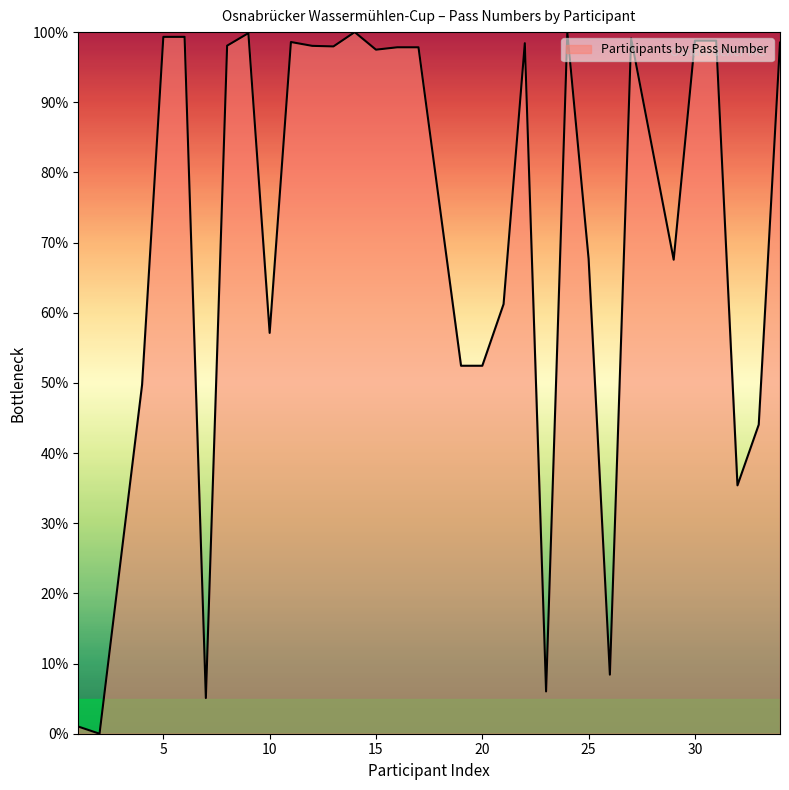

What is the maximum value shown in the chart?

100.0